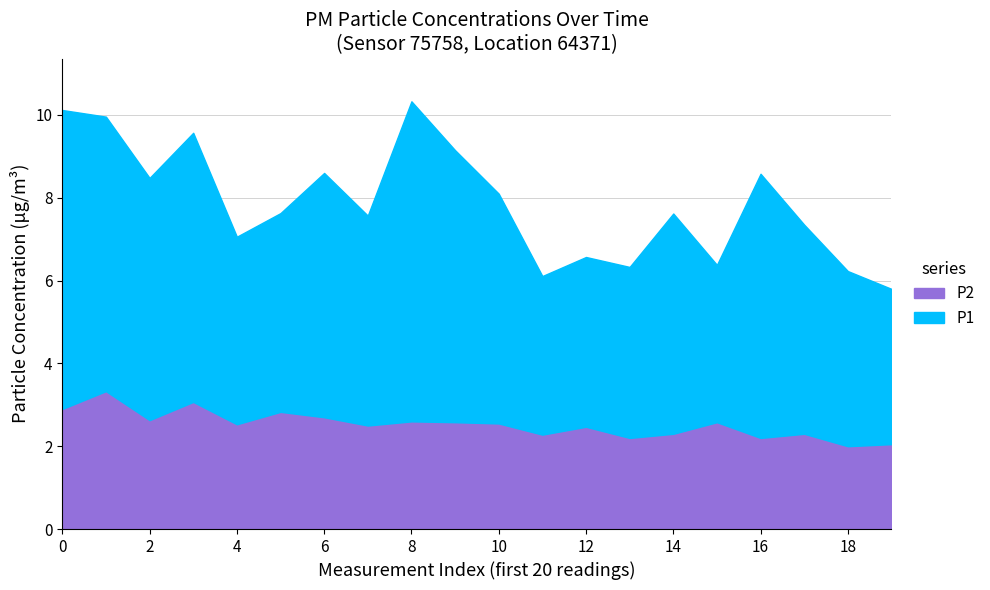

What is the difference between the maximum and minimum values in the P2 series?

1.3